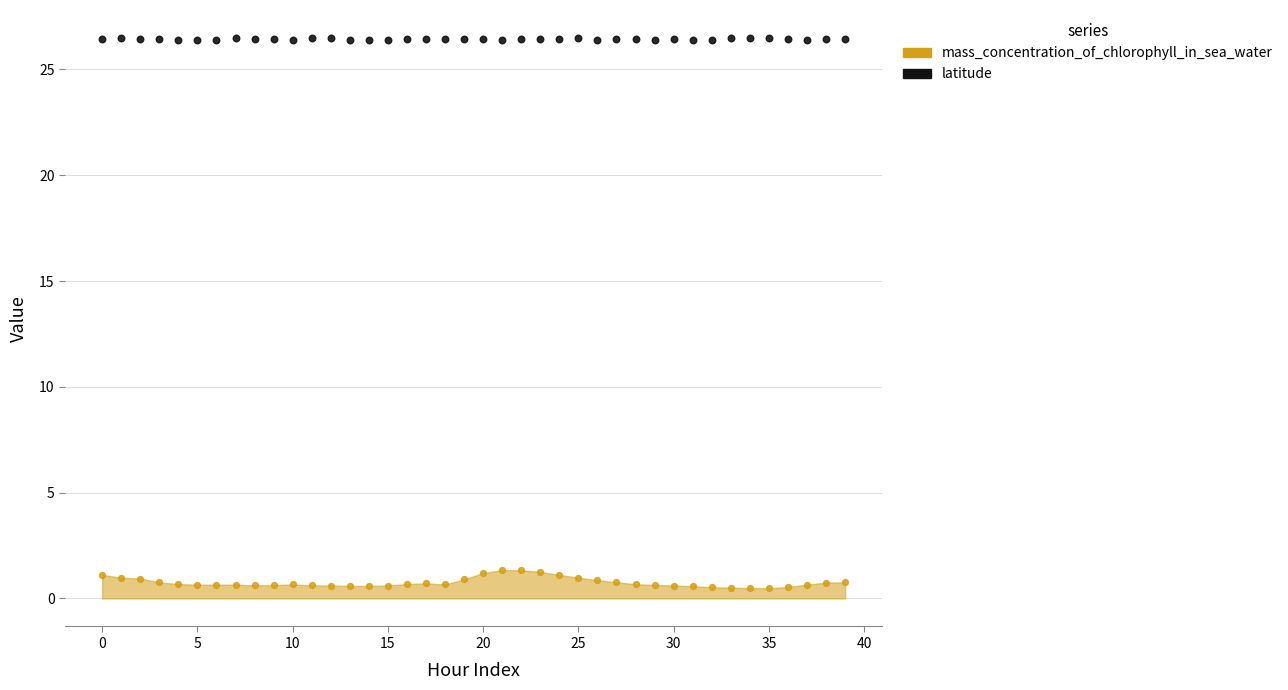

What are all the series names shown in the legend?

mass_concentration_of_chlorophyll_in_sea_water, latitude